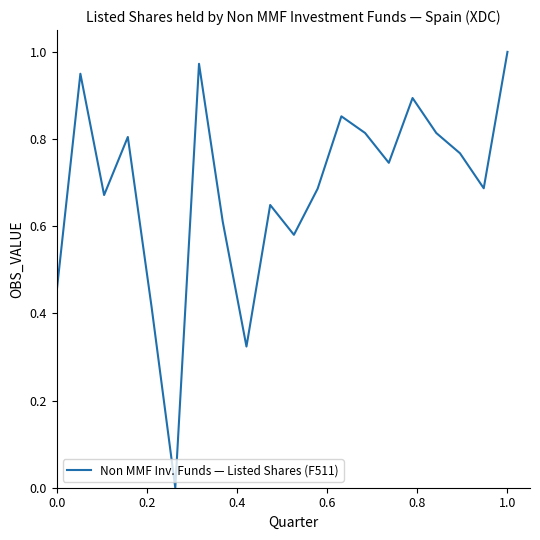

How many lines are shown in the chart?

1